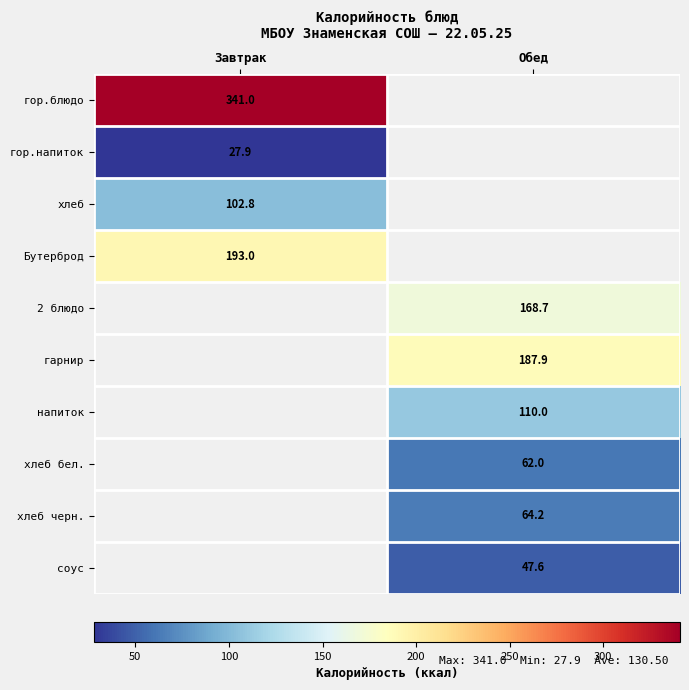

At which category does the chart reach its peak across all series?

Завтрак